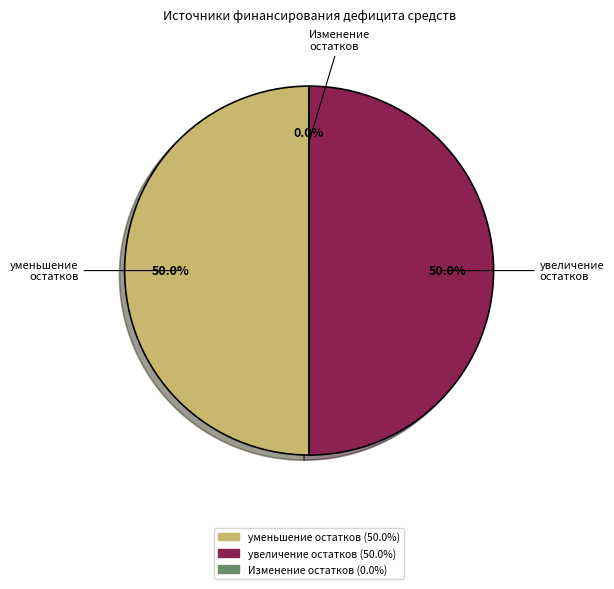

To the nearest percent, what percentage of the pie is увеличение остатков средств, всего?

50%